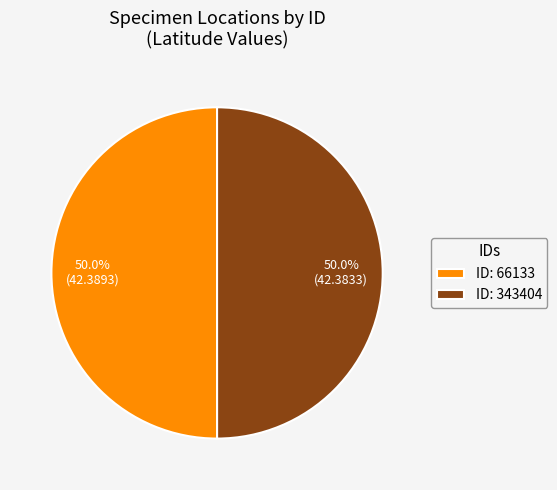

What is the total percentage of ID: 66133 and ID: 343404?

100.0%